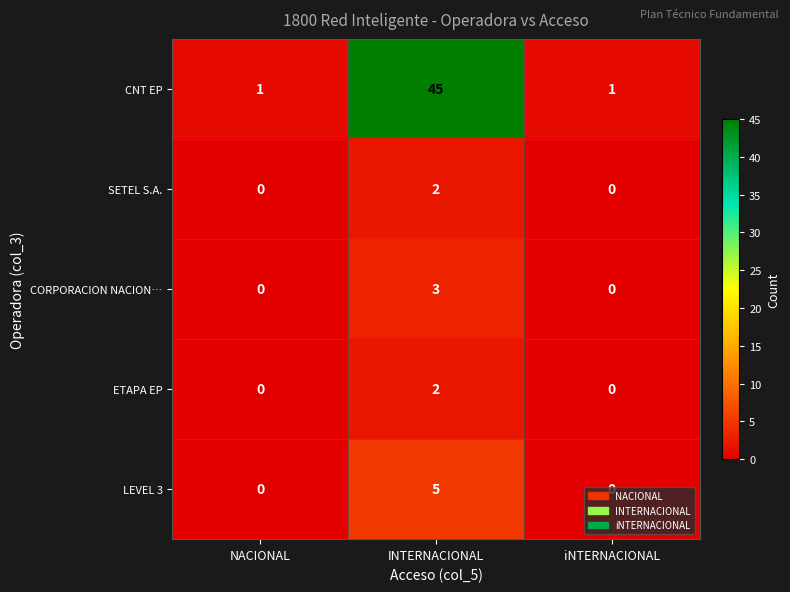

Which series has the largest total across all categories?

CNT EP